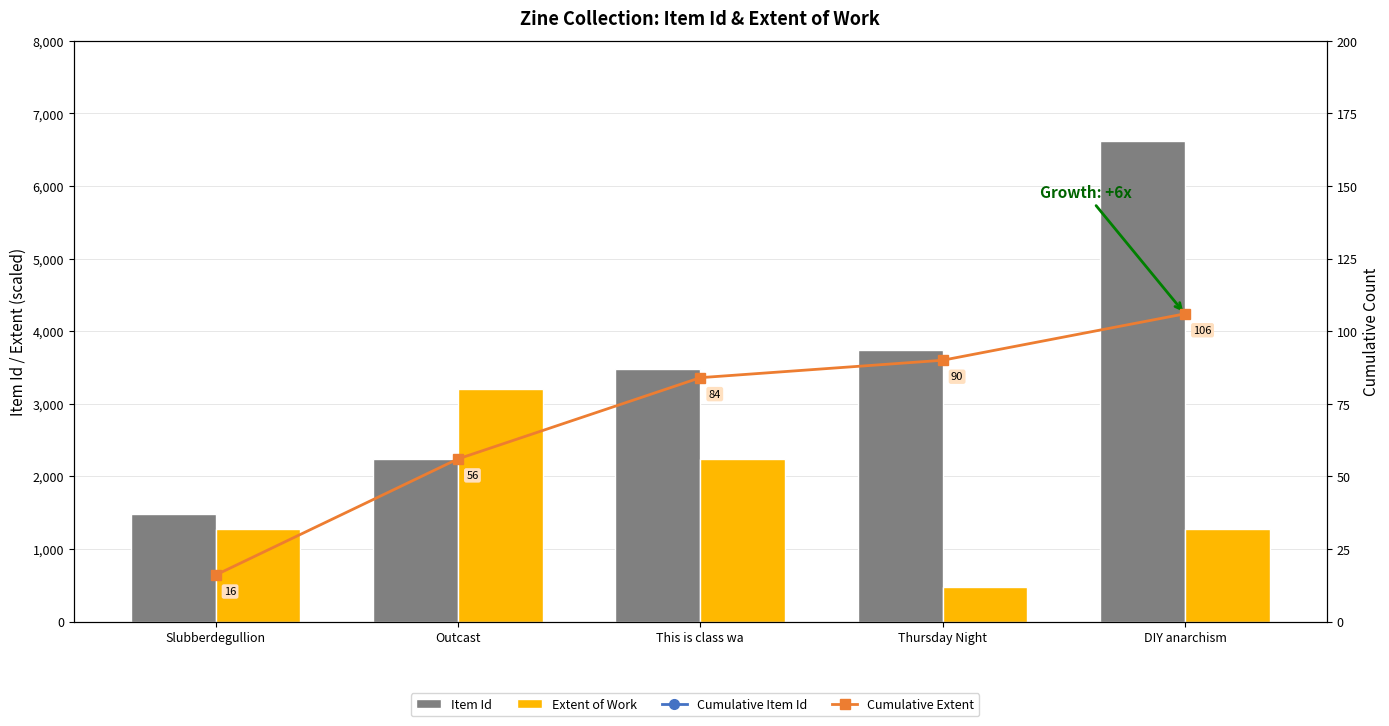

What are all the series names shown in the legend?

Item Id, Extent of Work, Cumulative Item Id, Cumulative Extent